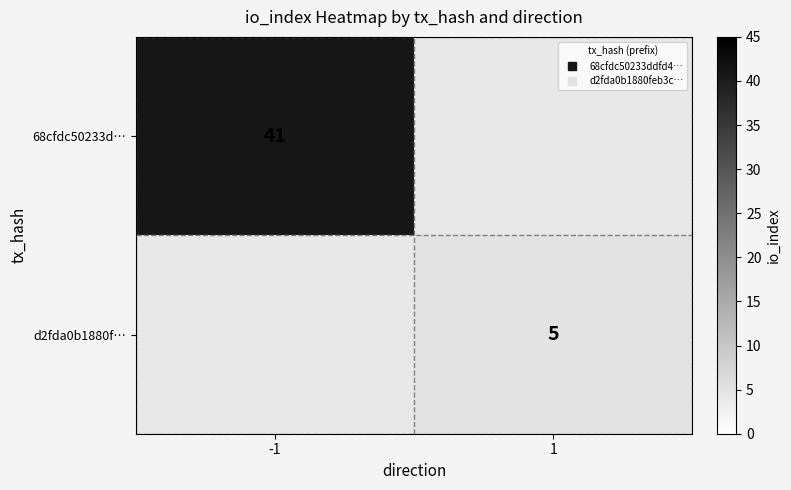

At how many categories does at least one series exceed 28?

1